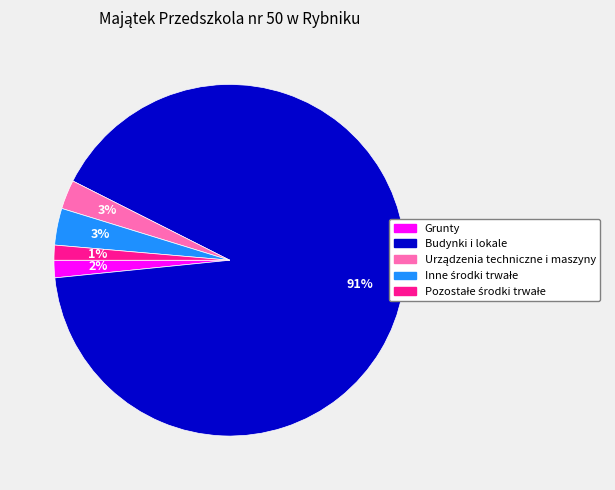

To the nearest percent, what percentage of the pie is Grunty?

2%